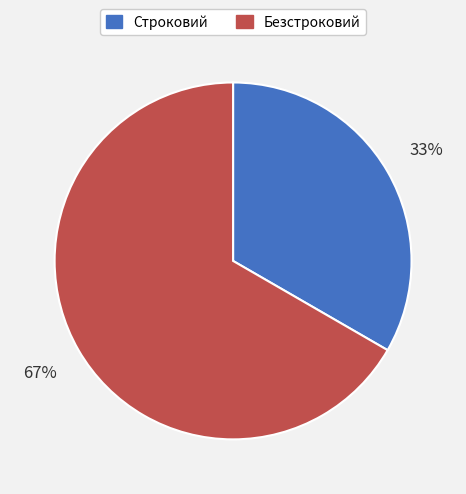

Combined, do Безстроковий and Строковий account for over 50%?

Yes